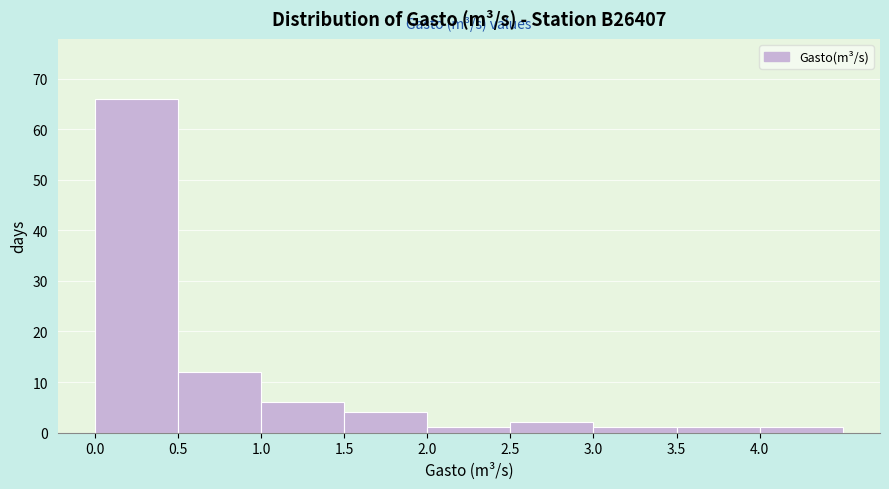

How tall is the bar that spans 4.0 to 4.5 on the x-axis? The values are not printed on the chart, so give them approximately, as read against the axis.

1